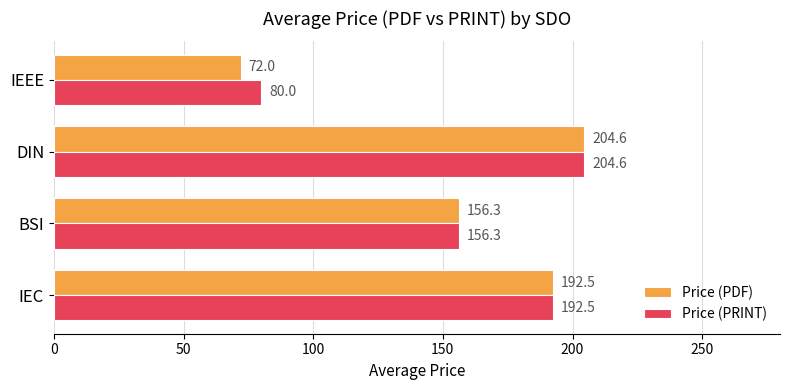

At which label does Price (PRINT) reach its minimum?

IEEE